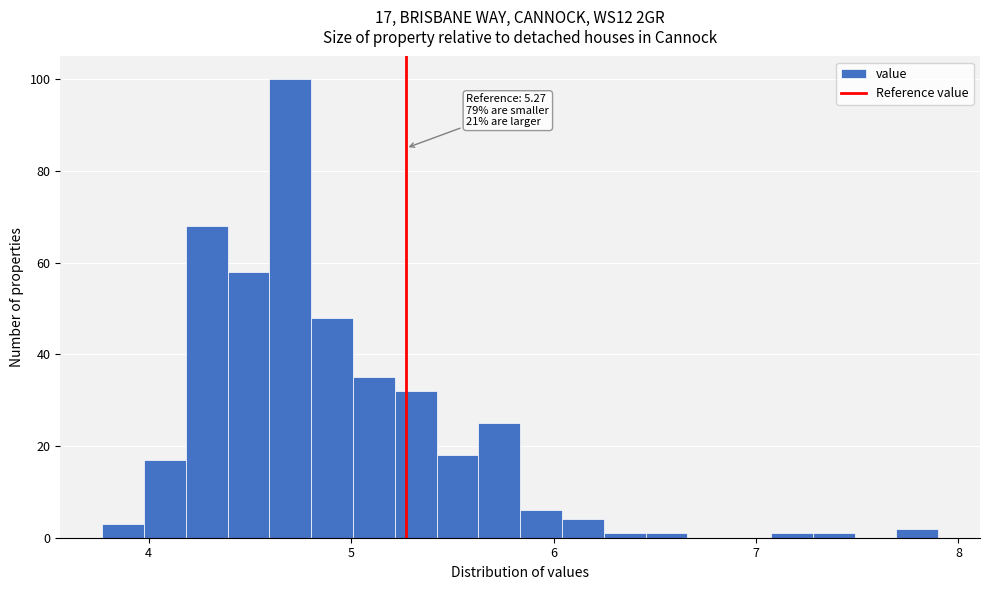

Read against the x-axis, roughly where is the centre of the tallest bar?

4.7